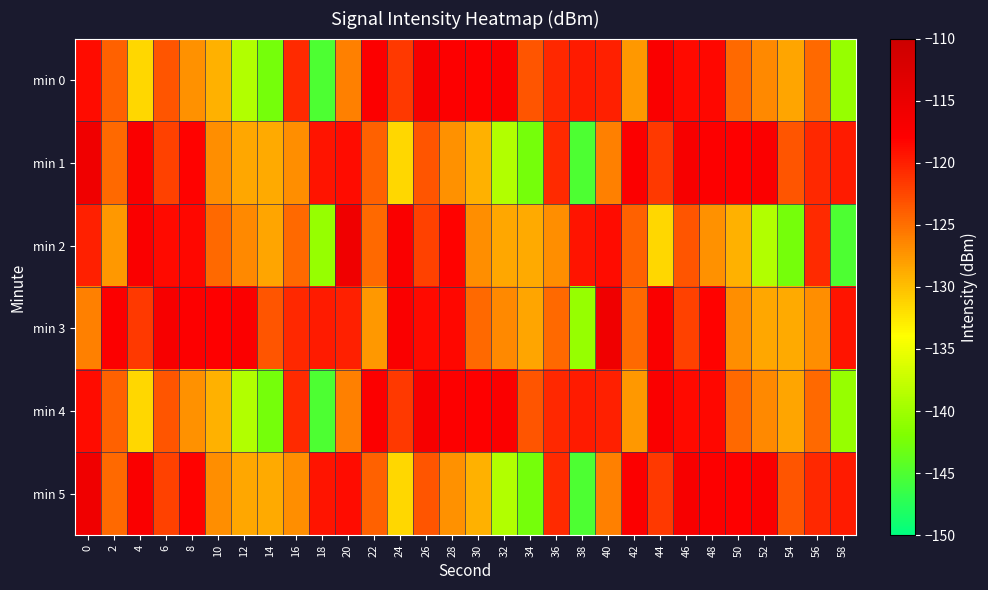

Which series has the largest range (max minus min)?

min 1